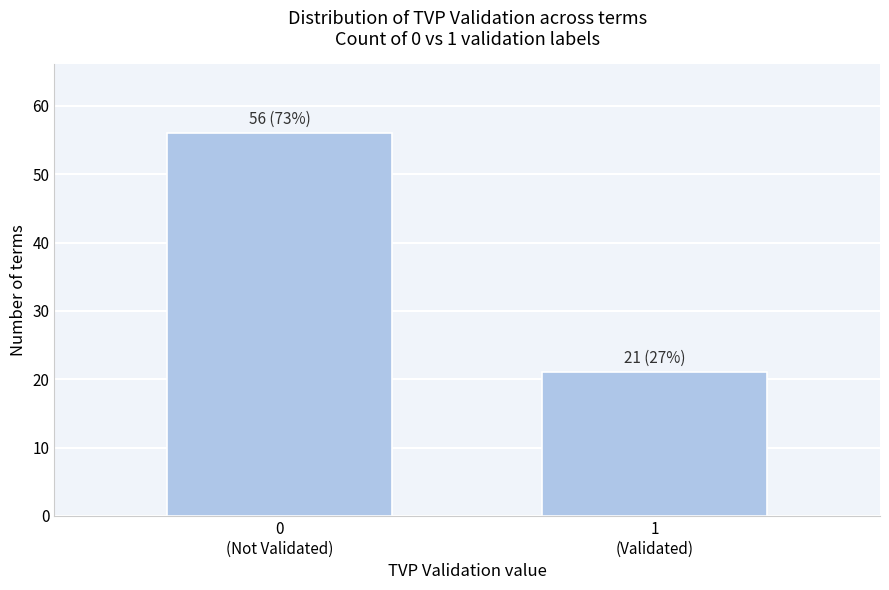

Reading left to right, extract all data points from this chart.

56	21